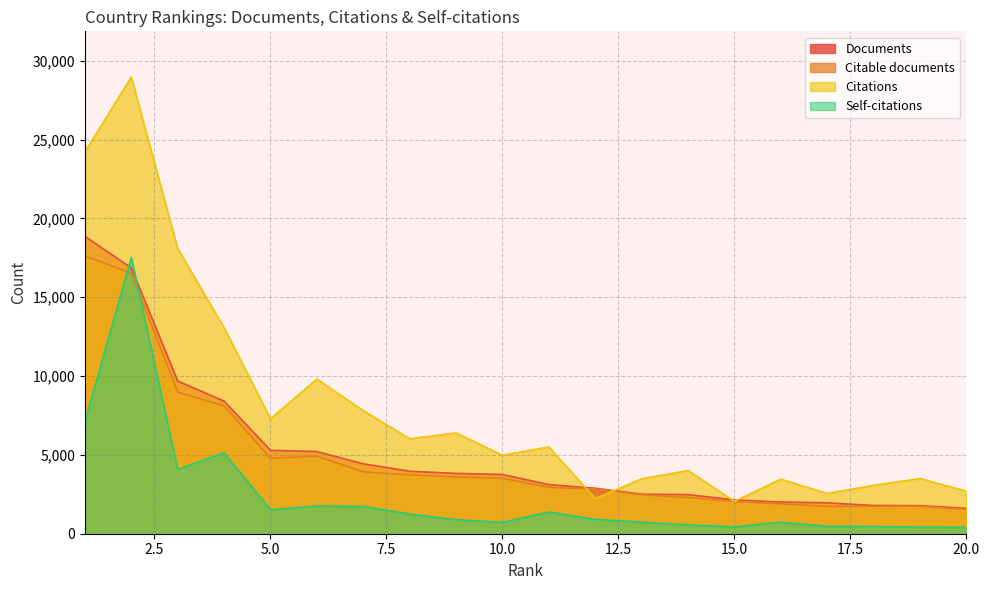

True or false: Citations has a value of 6392 at 9.

True